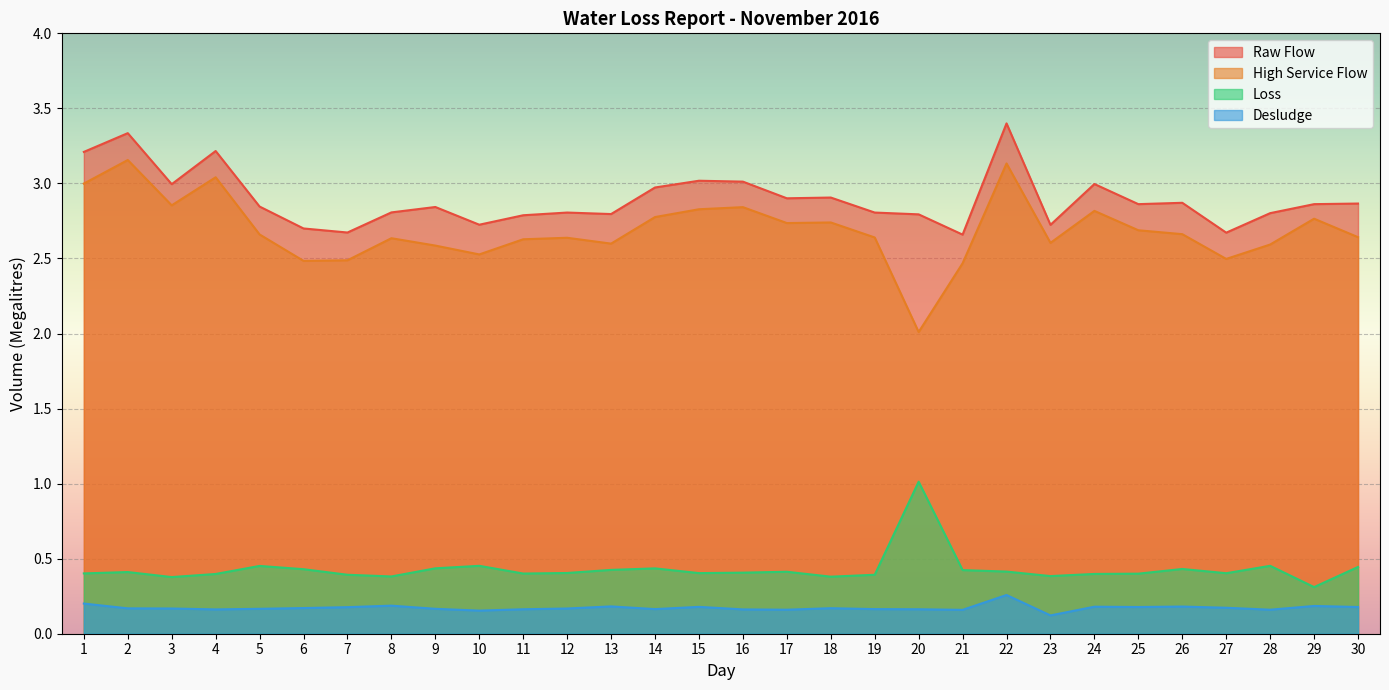

Reading left to right, transcribe all the data shown in this chart.

Raw Flow: 3.2	3.3	3.0	3.2	2.8	2.7	2.7	2.8	2.8	2.7	2.8	2.8	2.8	3.0	3.0	3.0	2.9	2.9	2.8	2.8	2.7	3.4	2.7	3.0	2.9	2.9	2.7	2.8	2.9	2.9
High Service Flow: 3.0	3.2	2.9	3.0	2.7	2.5	2.5	2.6	2.6	2.5	2.6	2.6	2.6	2.8	2.8	2.8	2.7	2.7	2.6	2.0	2.5	3.1	2.6	2.8	2.7	2.7	2.5	2.6	2.8	2.6
Loss: 0.4	0.4	0.4	0.4	0.5	0.4	0.4	0.4	0.4	0.5	0.4	0.4	0.4	0.4	0.4	0.4	0.4	0.4	0.4	1.0	0.4	0.4	0.4	0.4	0.4	0.4	0.4	0.5	0.3	0.4
Desludge: 0.2	0.2	0.2	0.2	0.2	0.2	0.2	0.2	0.2	0.2	0.2	0.2	0.2	0.2	0.2	0.2	0.2	0.2	0.2	0.2	0.2	0.3	0.1	0.2	0.2	0.2	0.2	0.2	0.2	0.2